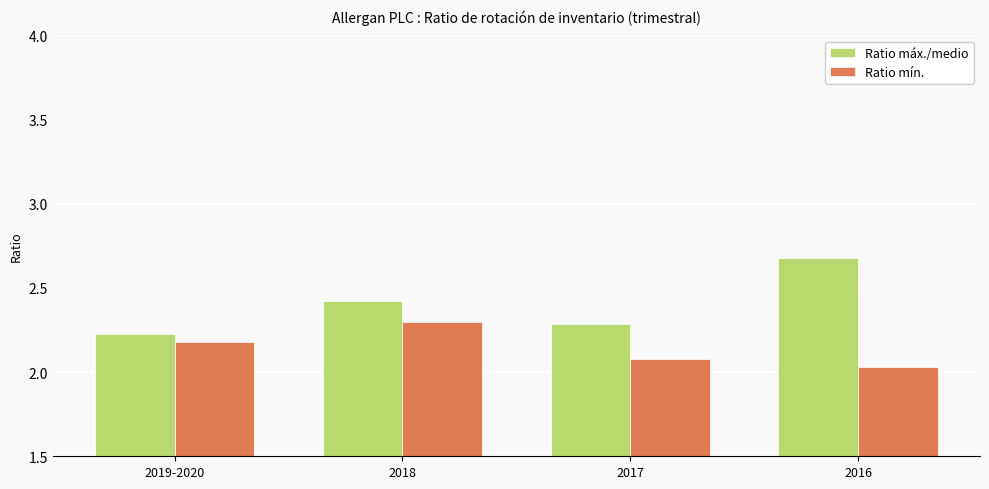

What is the difference between the Ratio mín. values at 2019-2020 and 2017?

0.1